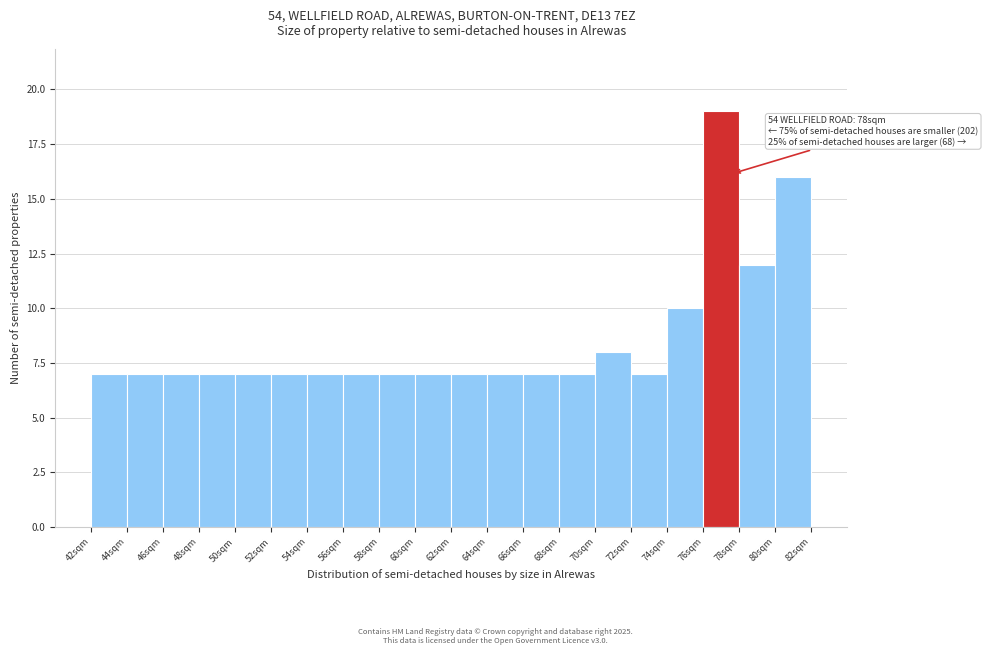

Which range on the x-axis has the tallest bar?

76 to 78